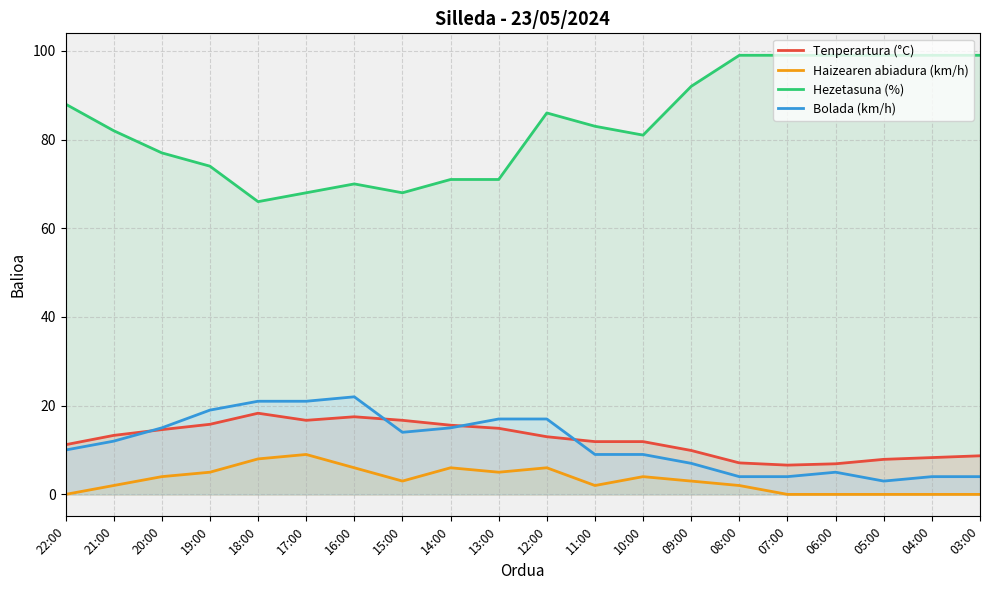

How many categories are shown in the chart?

20